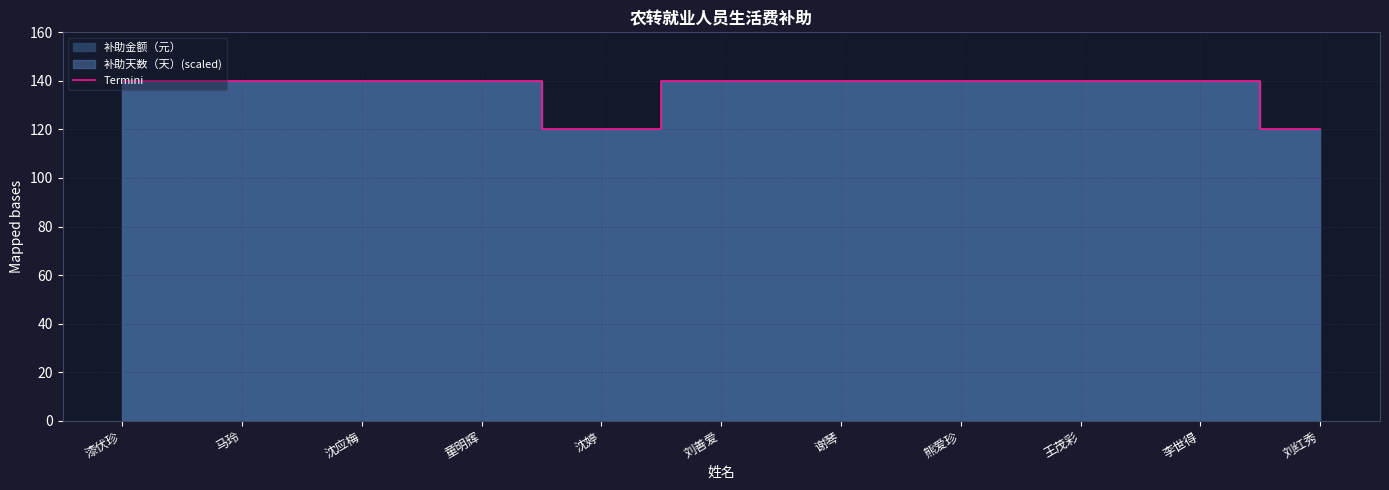

True or false: the data has more than 2 interior local peaks.

False